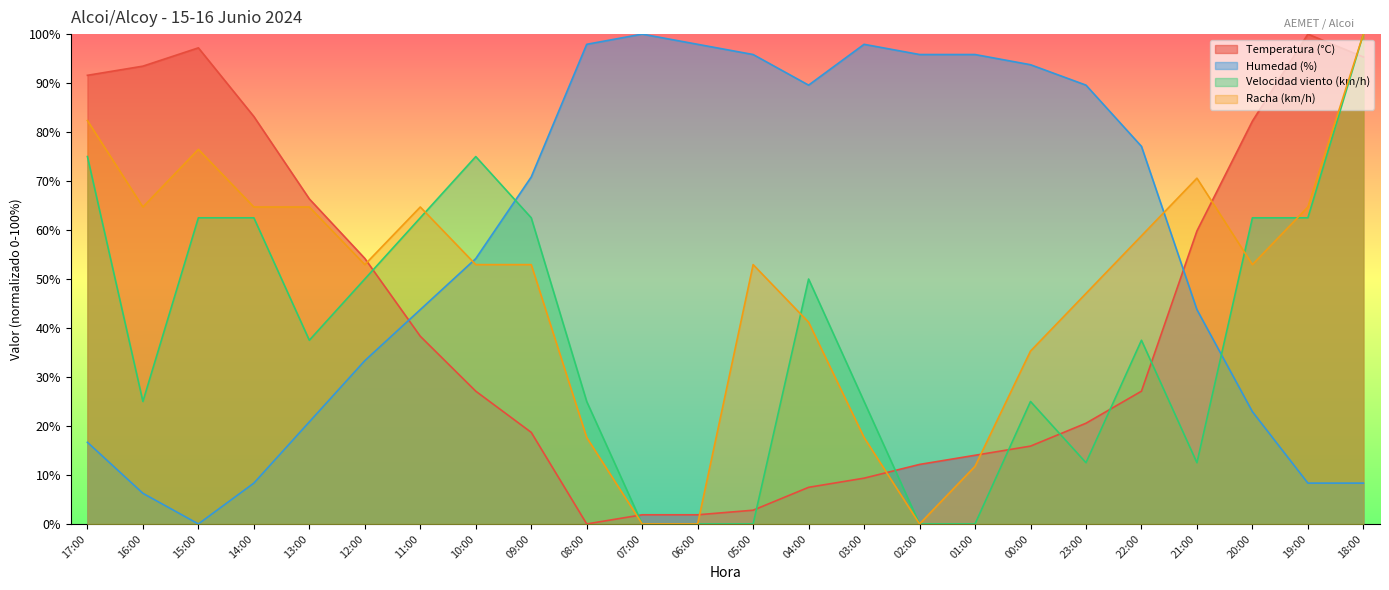

What is the average value of the Temperatura (°C) series?

42.5